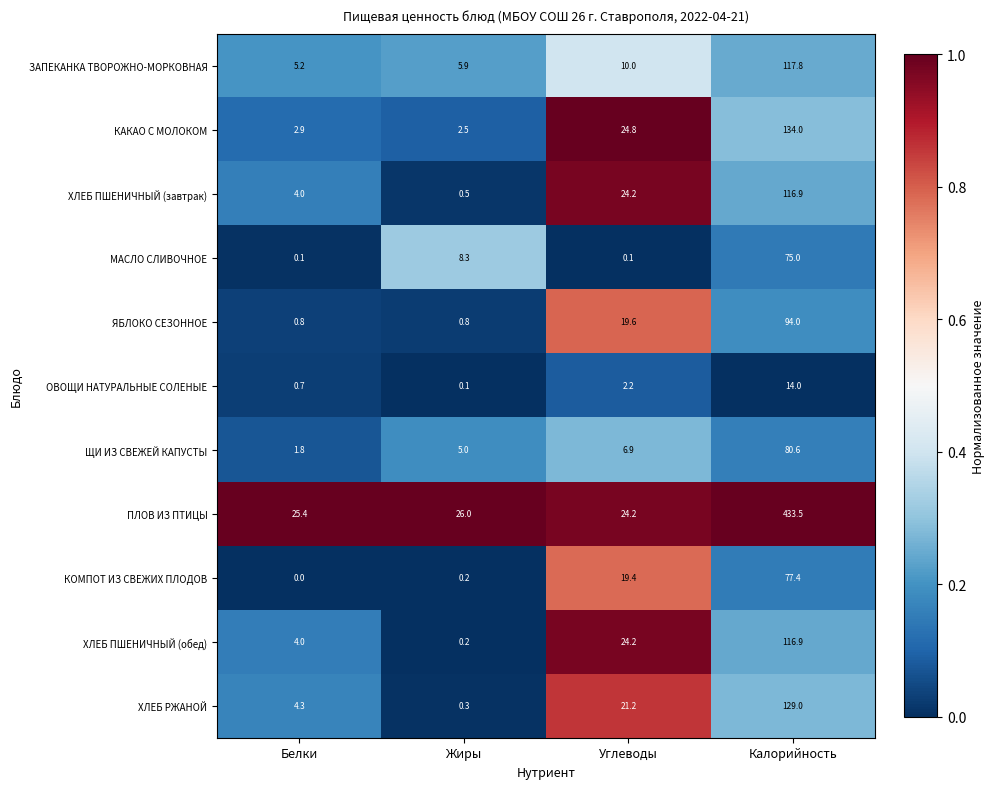

What is the difference between the maximum and minimum values in the КОМПОТ ИЗ СВЕЖИХ ПЛОДОВ series?

77.4